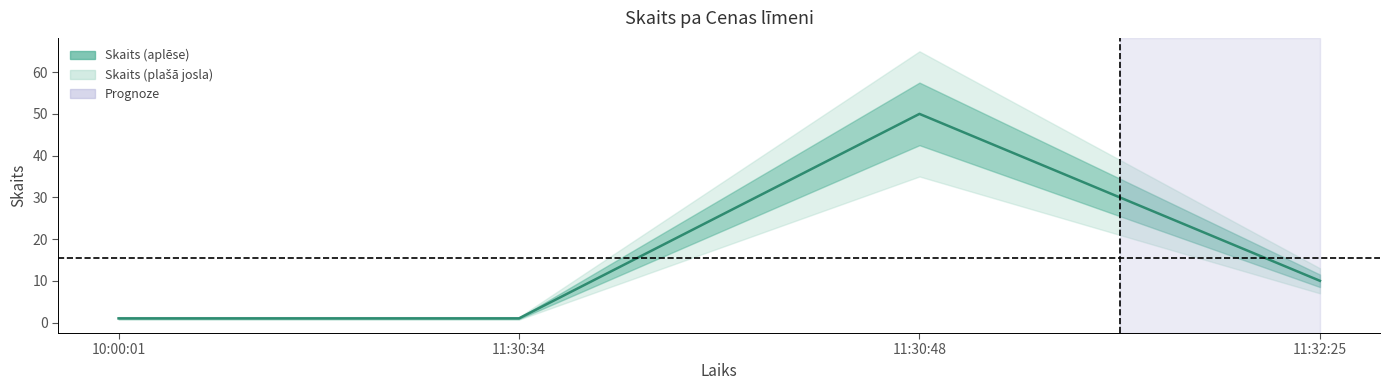

Which has a higher value, 11:30:34 or 10:00:01?

11:30:34